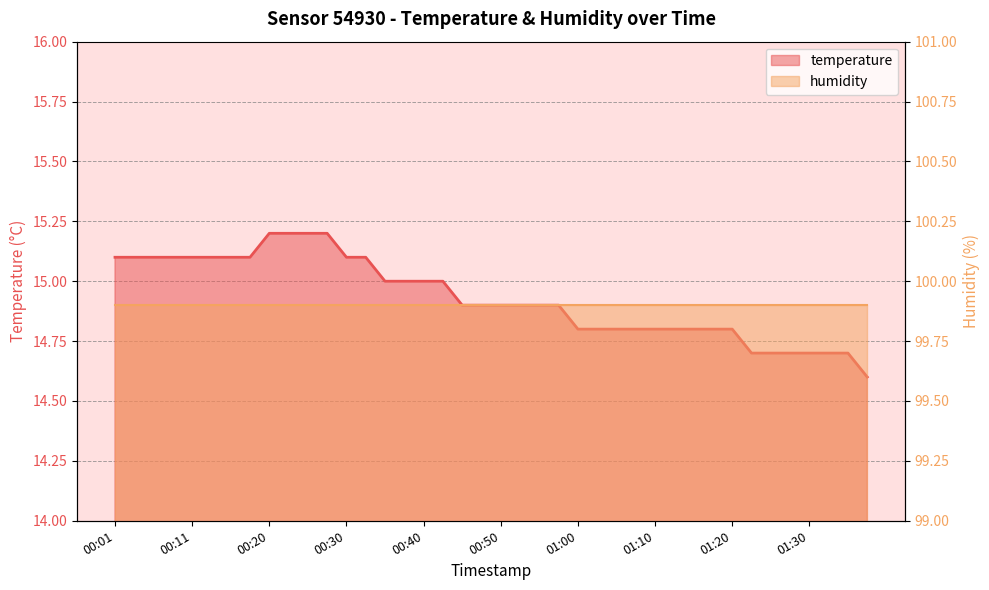

True or false: there are more than 1 points higher than both neighbors.

False